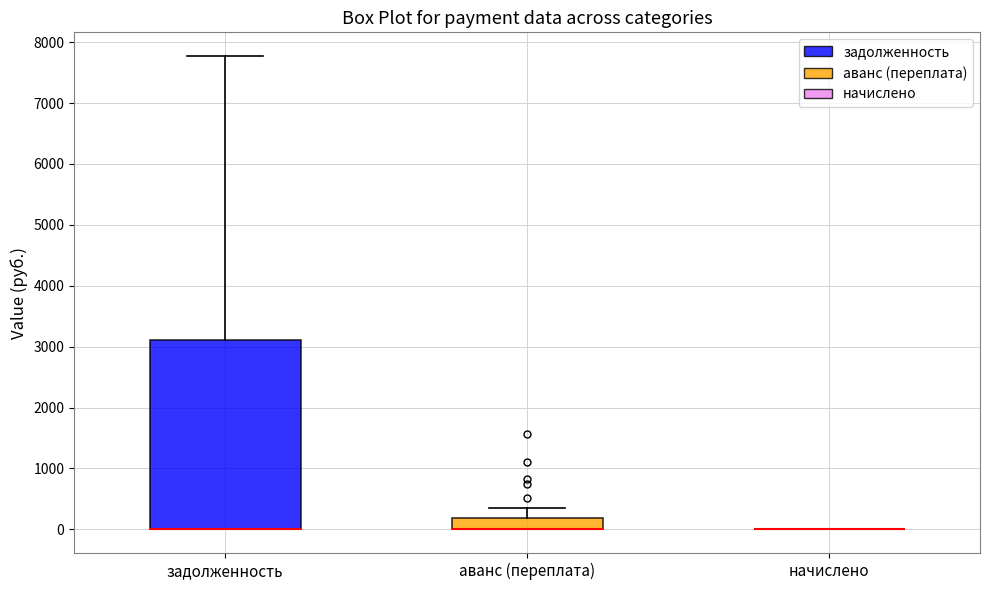

Comparing the boxes themselves (not the whiskers), which one is the tallest?

задолженность